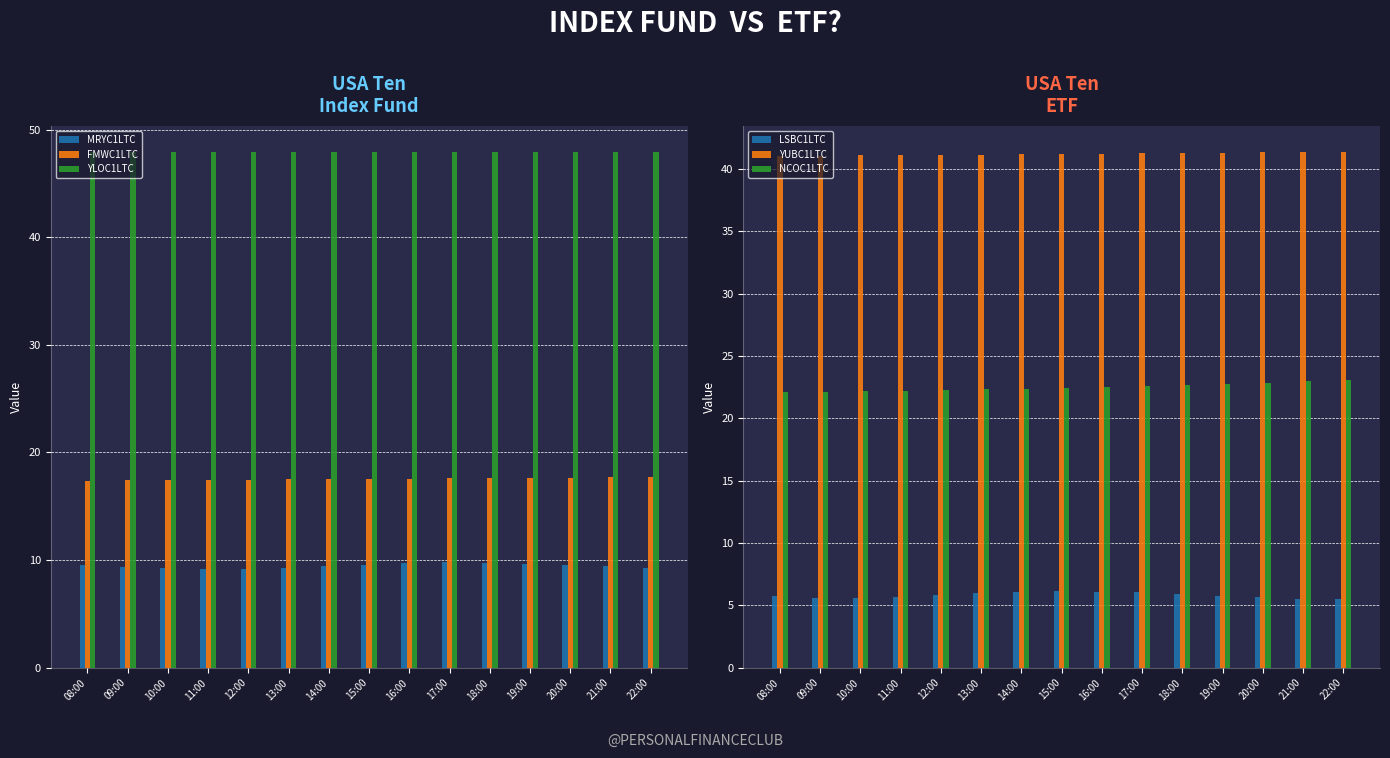

Which has a higher value, 13:00 or 08:00?

08:00